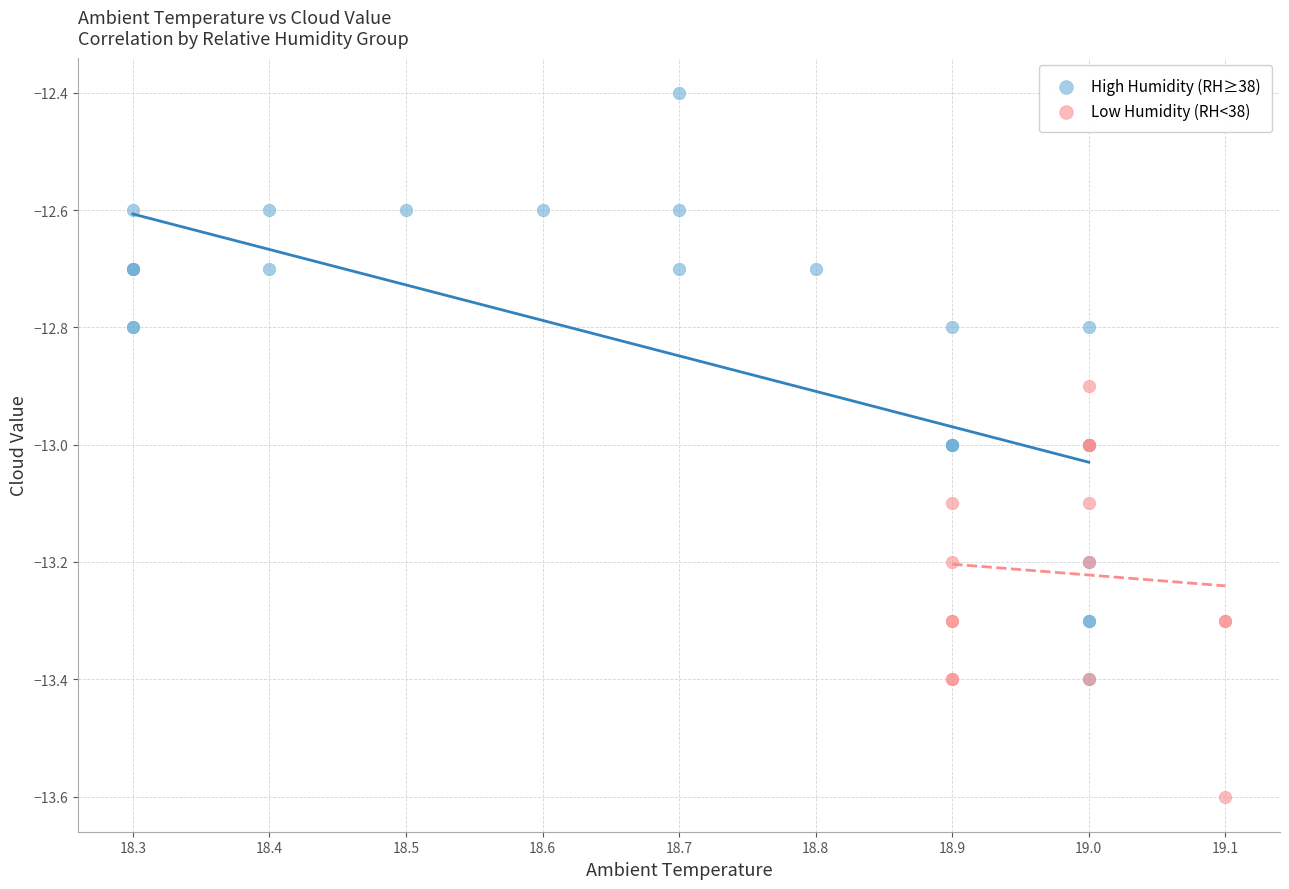

Which series has the largest Y range (max minus min)?

High Humidity (RH≥38)